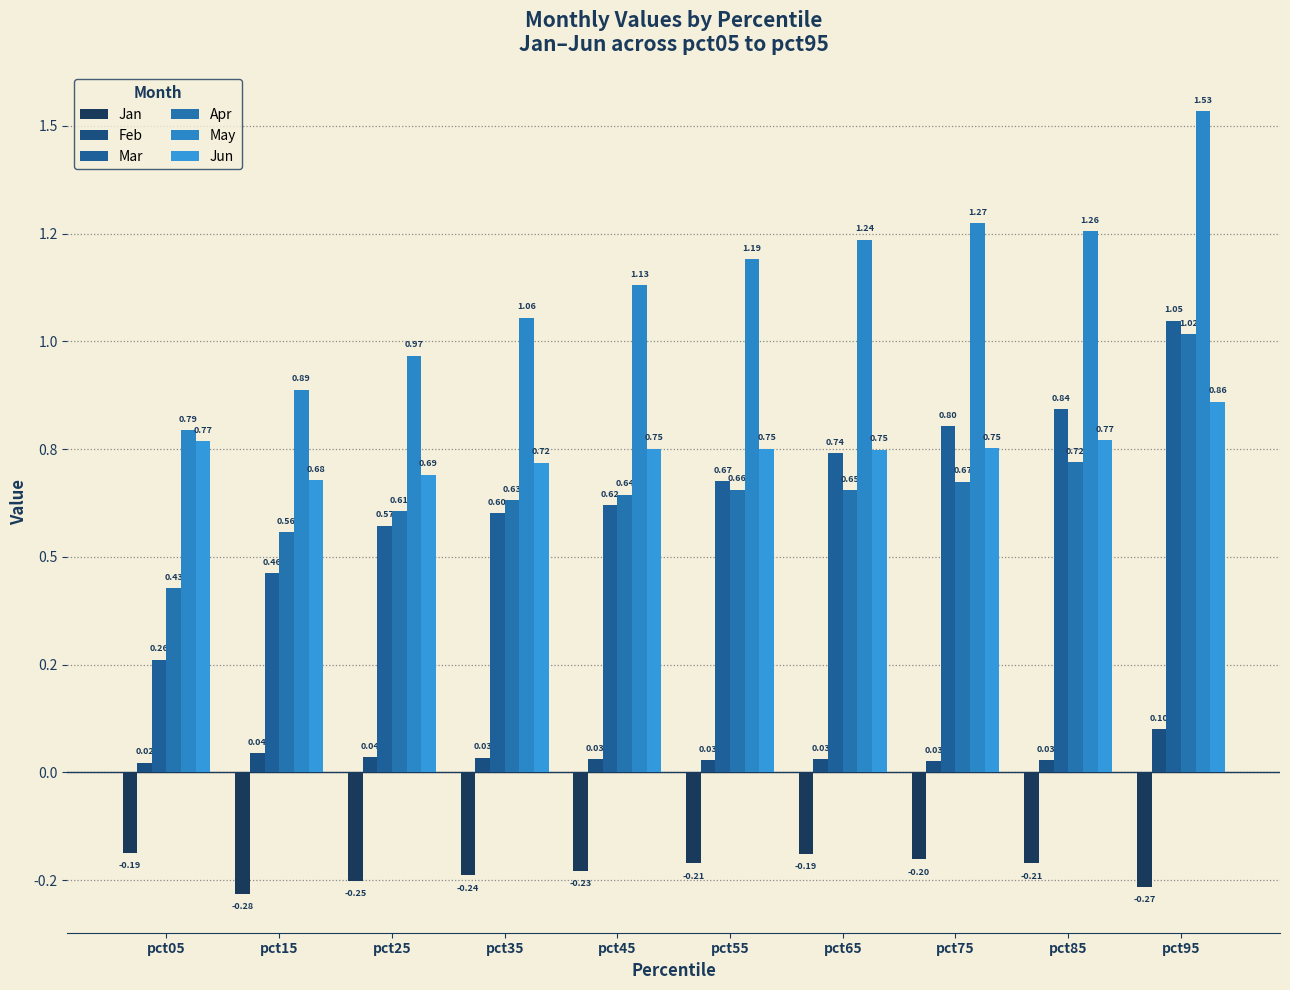

Count the Feb values in the range 0 to 1.

10